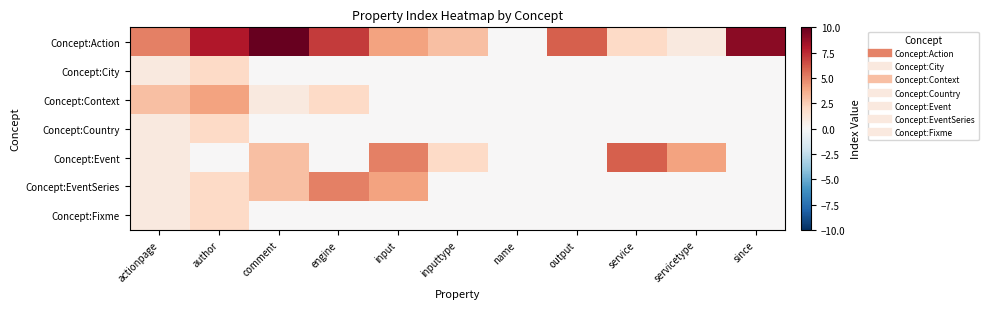

Reading left to right, list all the values displayed in this chart.

Concept:Action: actionpage=5	author=8	comment=10	engine=7	input=4	inputtype=3	name=0	output=6	service=2	servicetype=1	since=9
Concept:City: actionpage=1	author=2	comment=0	engine=0	input=0	inputtype=0	name=0	output=0	service=0	servicetype=0	since=0
Concept:Context: actionpage=3	author=4	comment=1	engine=2	input=0	inputtype=0	name=0	output=0	service=0	servicetype=0	since=0
Concept:Country: actionpage=1	author=2	comment=0	engine=0	input=0	inputtype=0	name=0	output=0	service=0	servicetype=0	since=0
Concept:Event: actionpage=1	author=0	comment=3	engine=0	input=5	inputtype=2	name=0	output=0	service=6	servicetype=4	since=0
Concept:EventSeries: actionpage=1	author=2	comment=3	engine=5	input=4	inputtype=0	name=0	output=0	service=0	servicetype=0	since=0
Concept:Fixme: actionpage=1	author=2	comment=0	engine=0	input=0	inputtype=0	name=0	output=0	service=0	servicetype=0	since=0